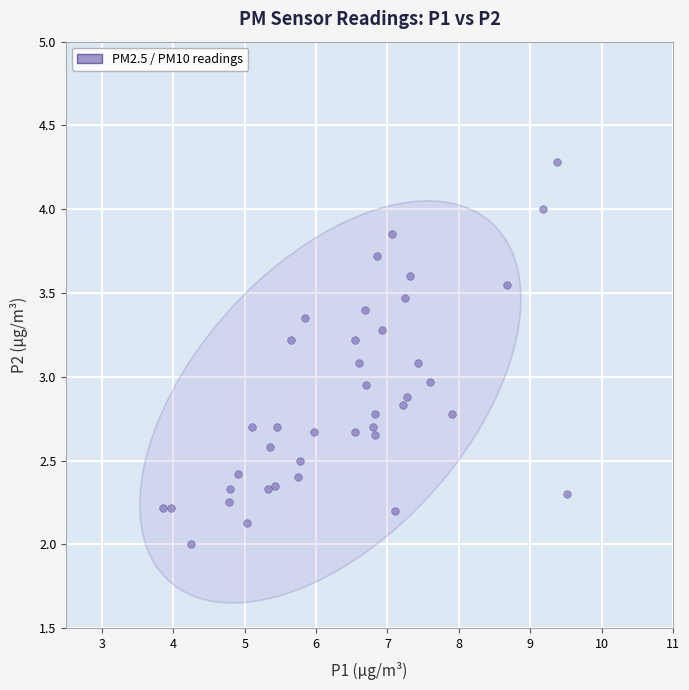

What is the range of X values (max minus min)?

5.7